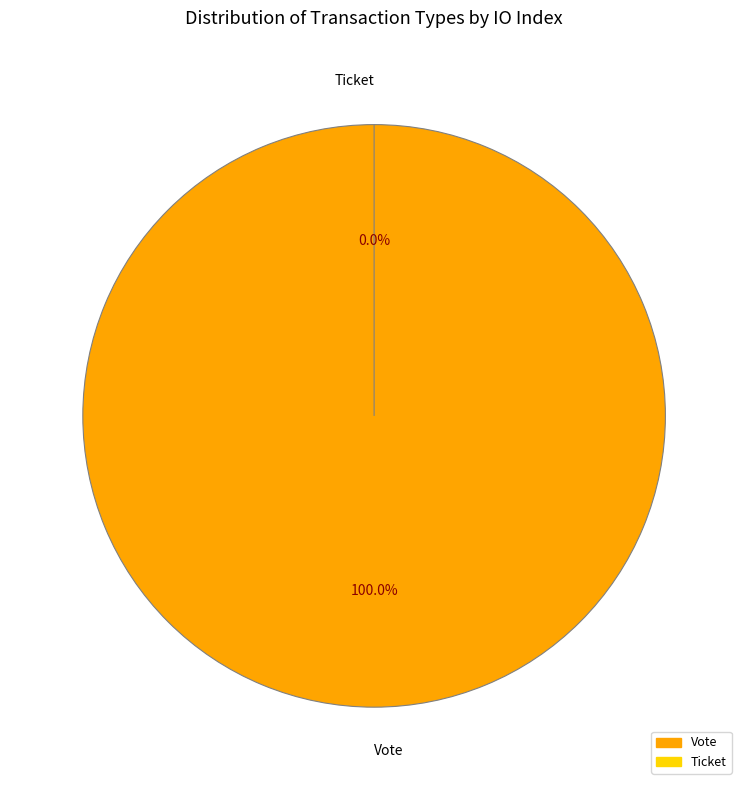

Rank the categories by value from highest to lowest.

Vote, Ticket